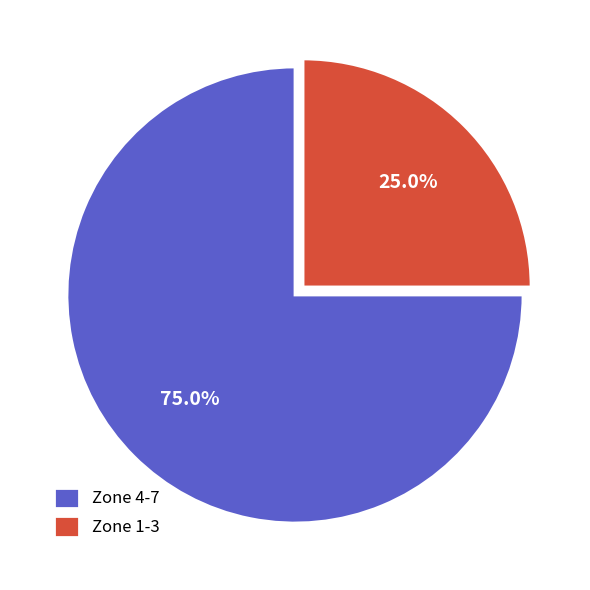

Which slice is the largest?

Zone 4-7